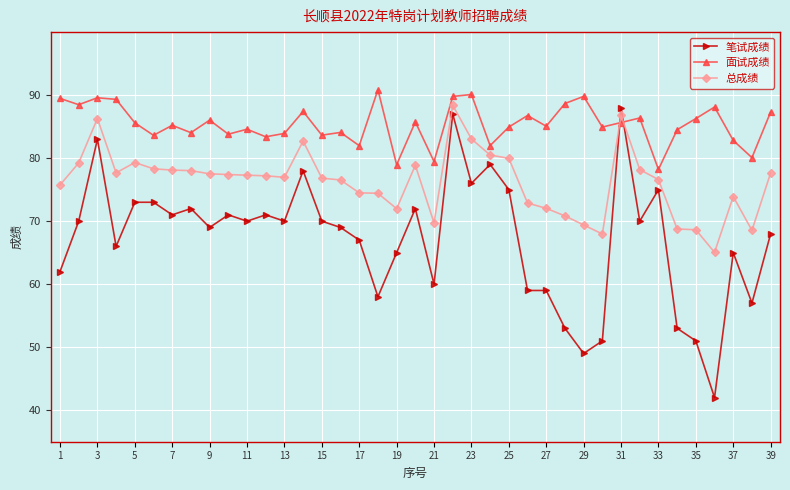

True or false: 面试成绩 has more than 2 interior local peaks.

True